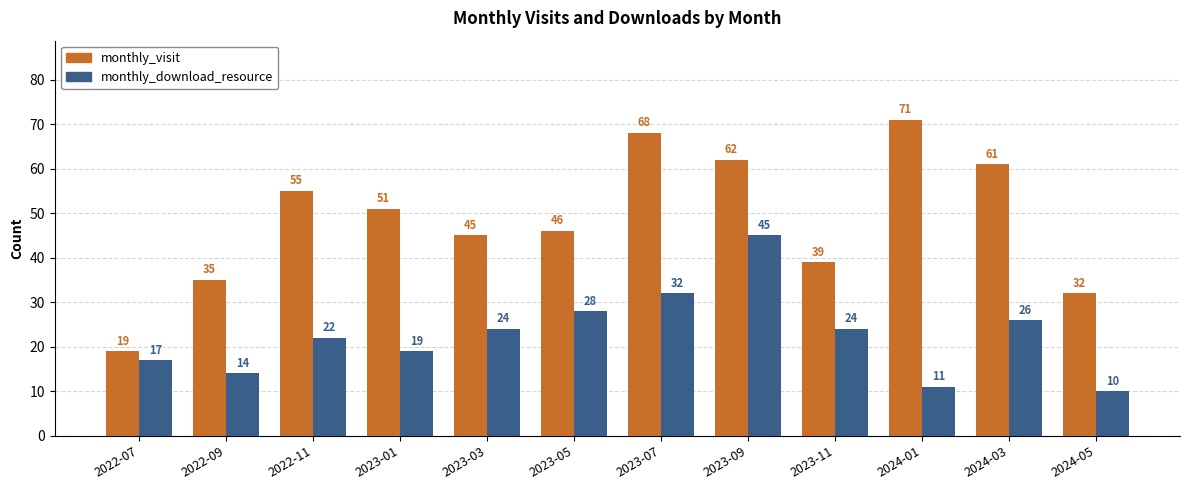

Reading right to left, what are all the values shown in this chart?

monthly_visit: 2024-05=32	2024-03=61	2024-01=71	2023-11=39	2023-09=62	2023-07=68	2023-05=46	2023-03=45	2023-01=51	2022-11=55	2022-09=35	2022-07=19
monthly_download_resource: 2024-05=10	2024-03=26	2024-01=11	2023-11=24	2023-09=45	2023-07=32	2023-05=28	2023-03=24	2023-01=19	2022-11=22	2022-09=14	2022-07=17